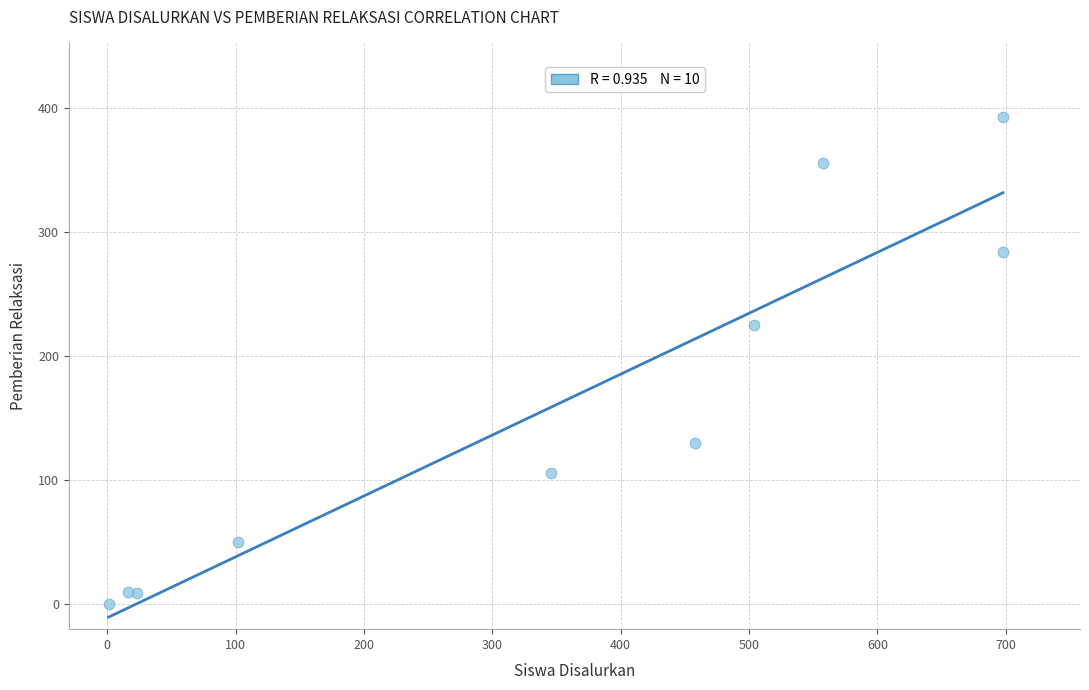

What Y value in the scatter plot is closest to 196?

225